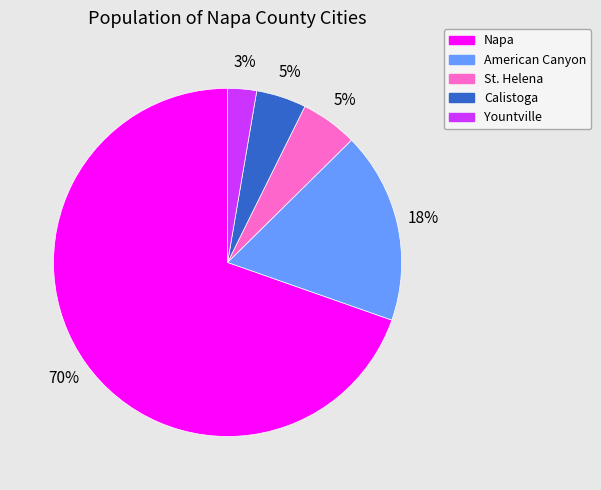

Count the number of slices in the pie.

5